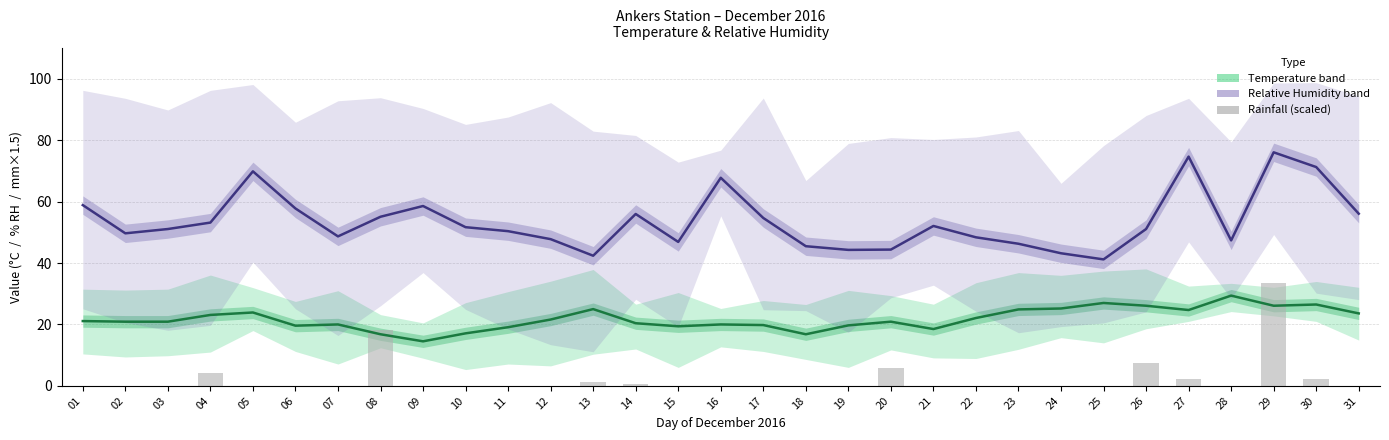

What is the maximum value for Rainfall (scaled)?

33.6